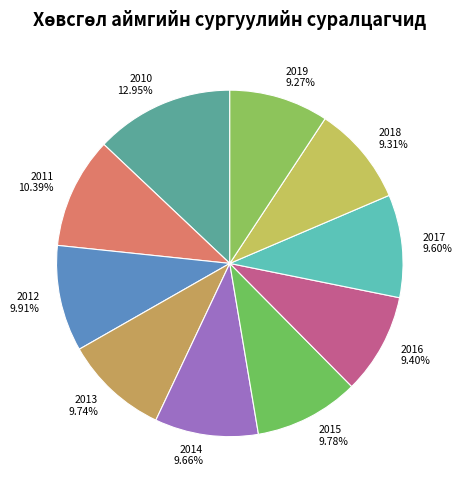

Does any single category account for the majority?

No